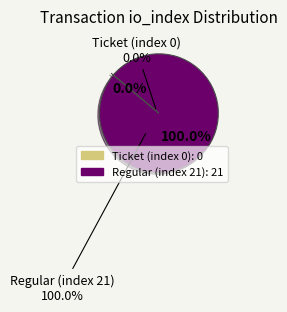

To the nearest percent, what percentage of the pie is Regular (index 21)?

100%